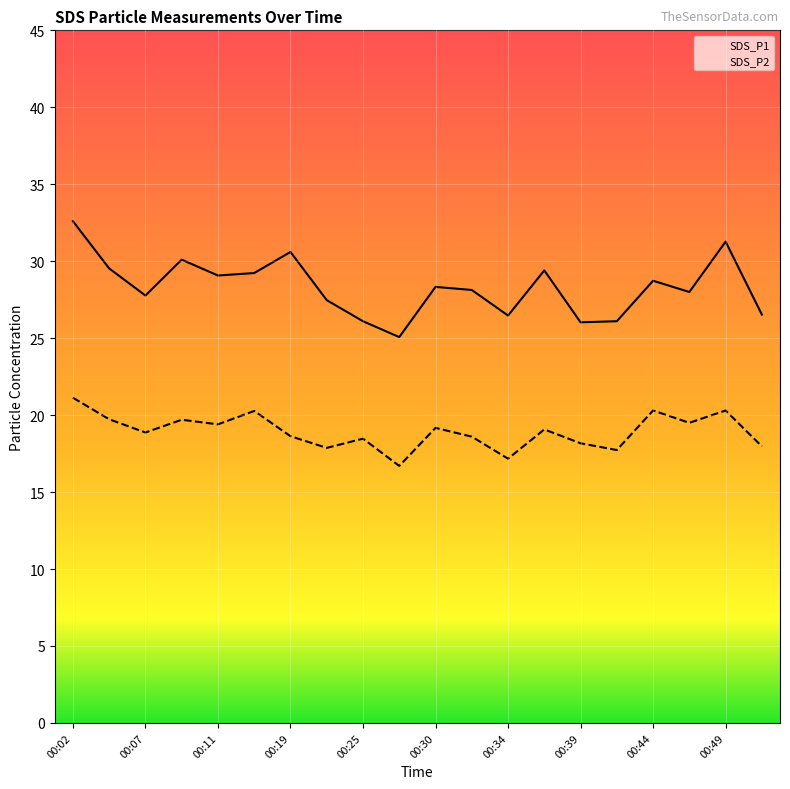

What is the minimum value shown in the chart?

16.7